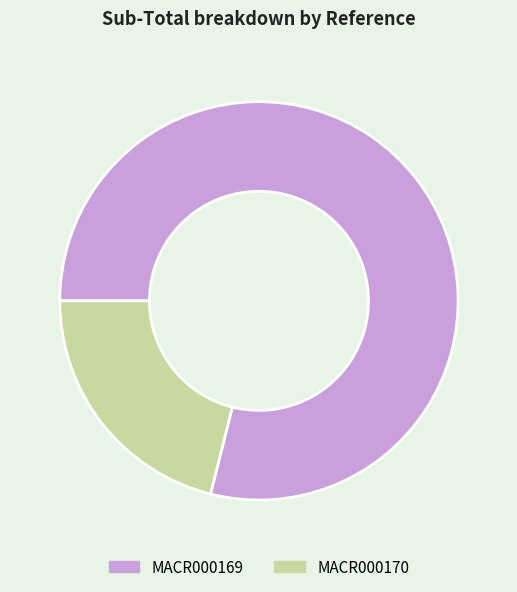

The MACR000170 slice represents 21% of the pie. True or false?

True